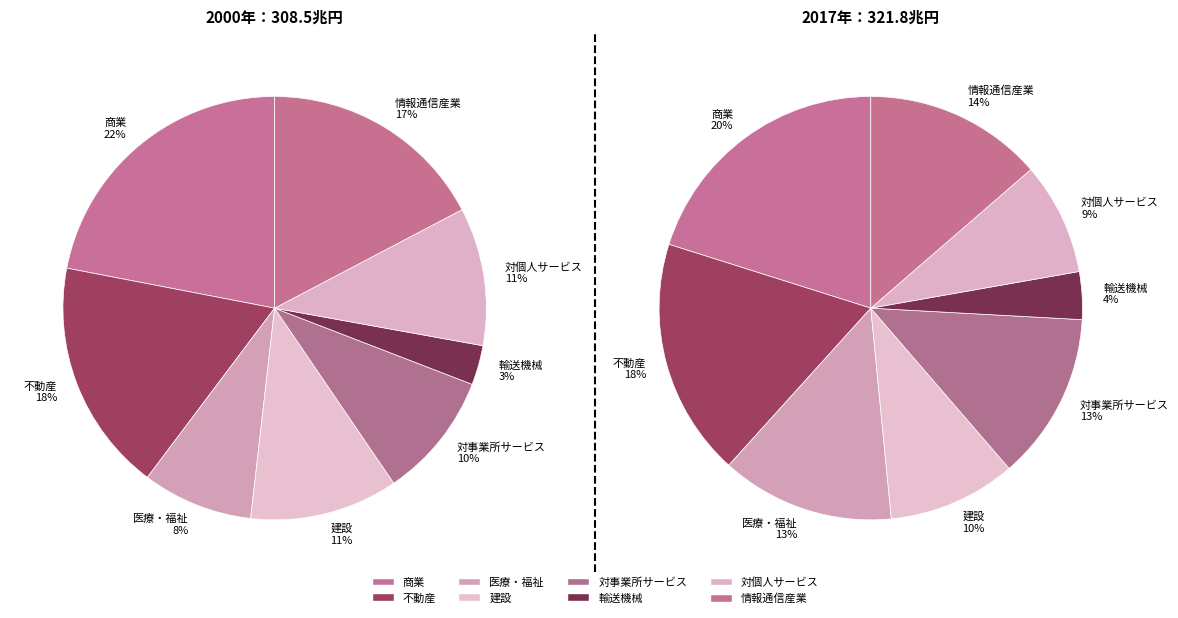

How many slices are in this pie chart?

8